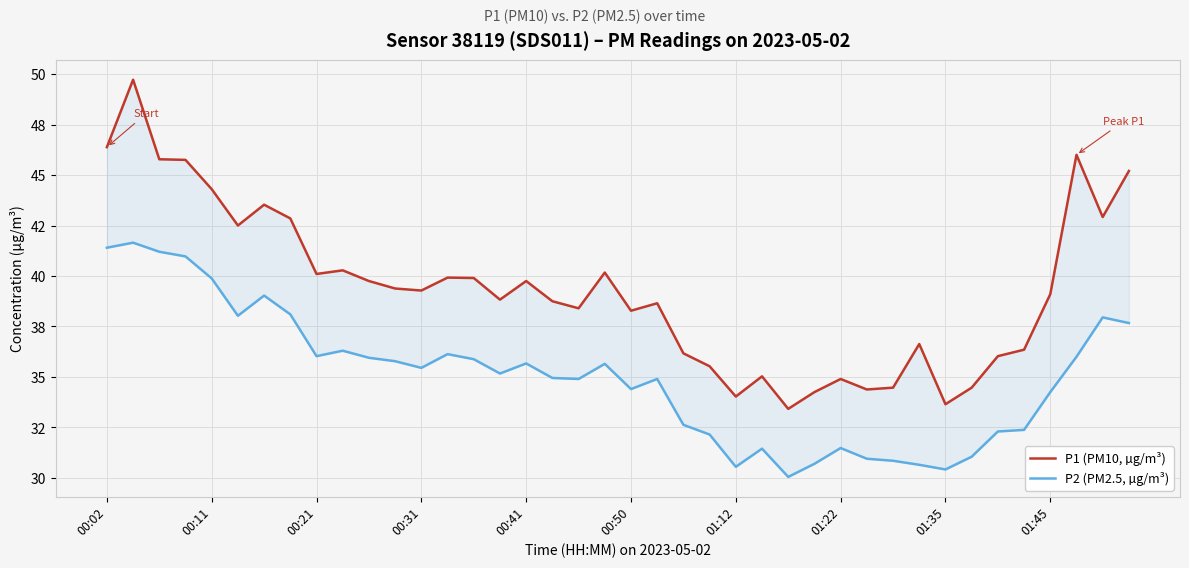

What is the maximum value shown in the chart?

49.7